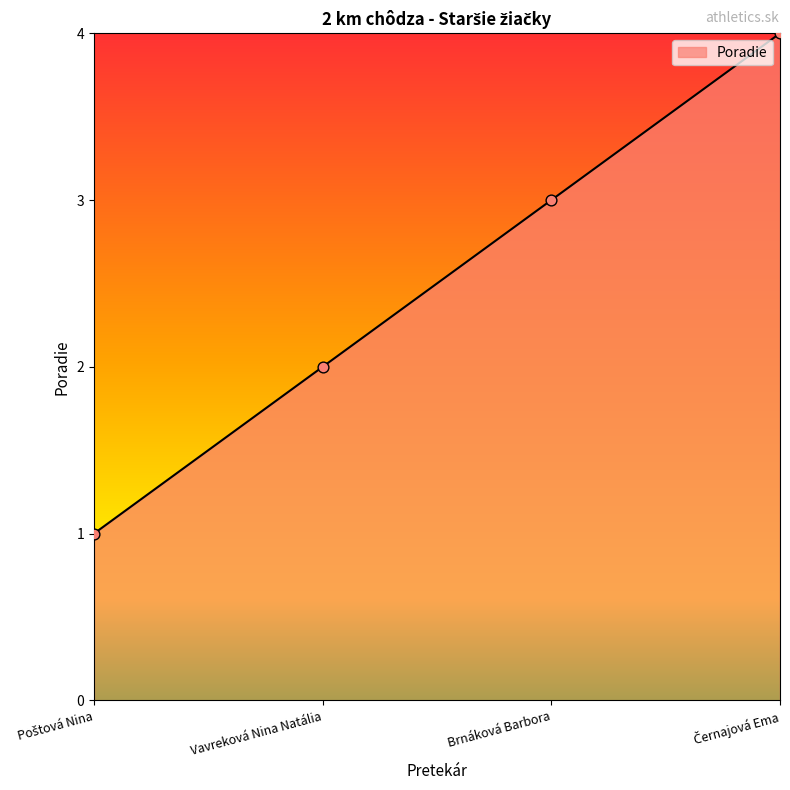

Approximately how many times larger is the value at Vavreková Nina Natália compared to Brnáková Barbora?

0.7